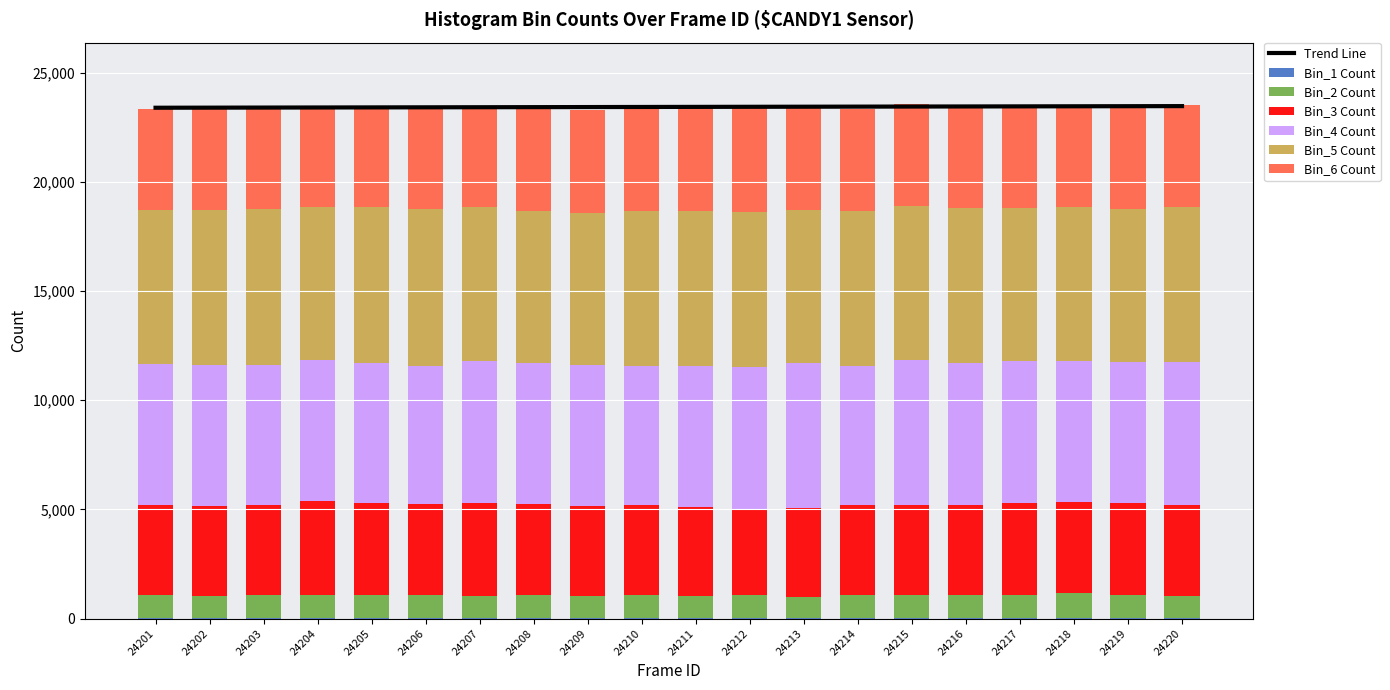

The Bin_5 Count series shows 6959 at 24209. True or false?

True